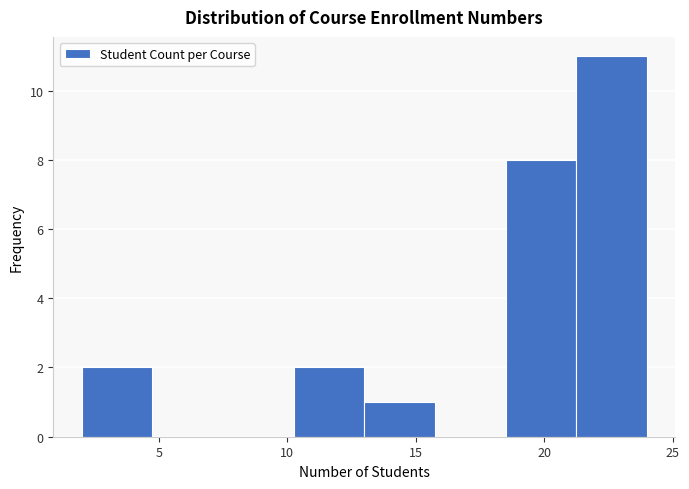

Reading left to right, list every bar in this chart as the range it spans on the x-axis followed by its height. Neither the bar edges nor the heights are printed on the chart, so give them approximately, as read against the axes.

2.00 to 4.75: 2
4.75 to 7.50: 0
7.50 to 10.25: 0
10.25 to 13.00: 2
13.00 to 15.75: 1
15.75 to 18.50: 0
18.50 to 21.25: 8
21.25 to 24.00: 11